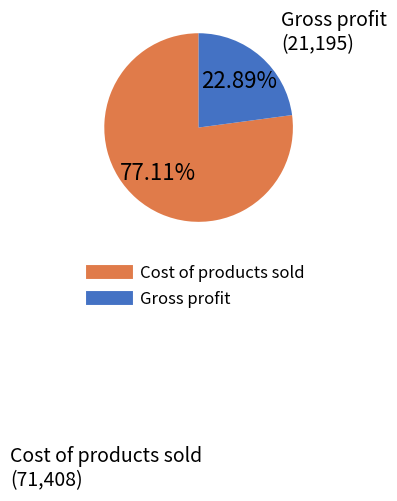

Count the number of slices in the pie.

2